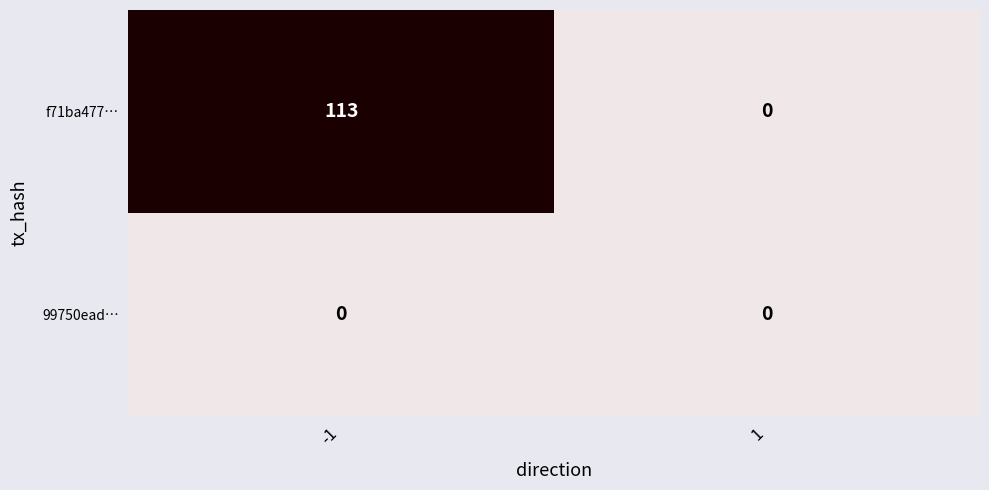

What is the spread (max minus min) of values at -1?

113